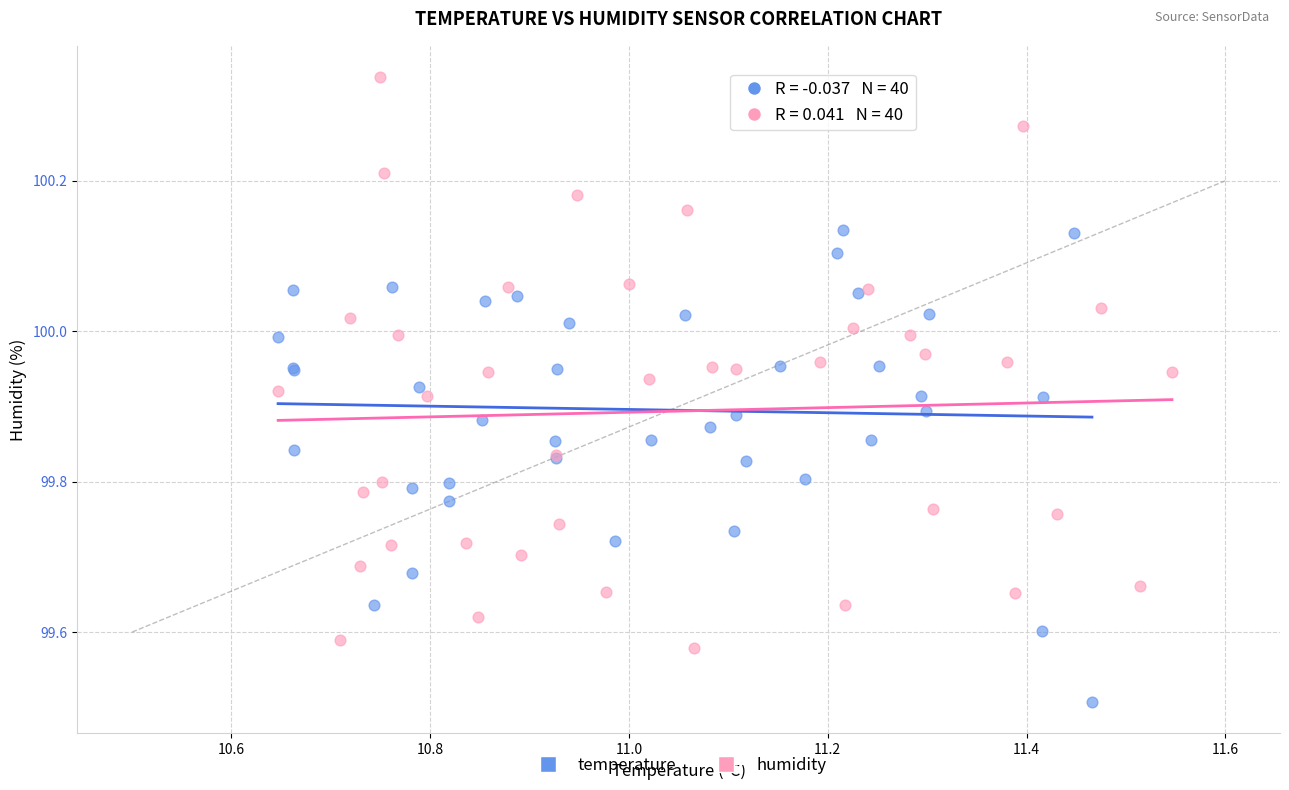

Which series contains the highest Y value?

humidity